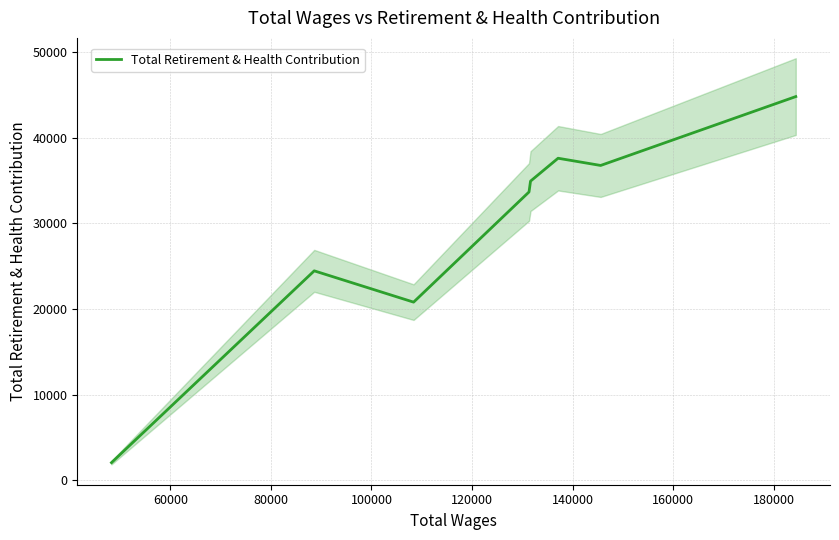

Count the number of values greater than 34912.

3